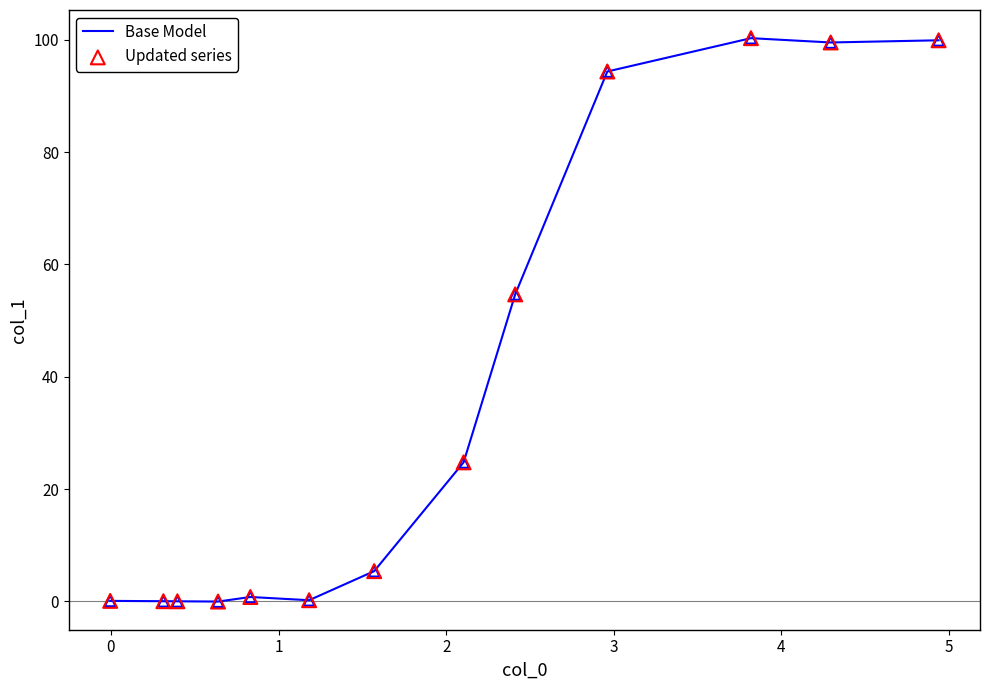

What is the difference between the maximum and minimum values?

100.3